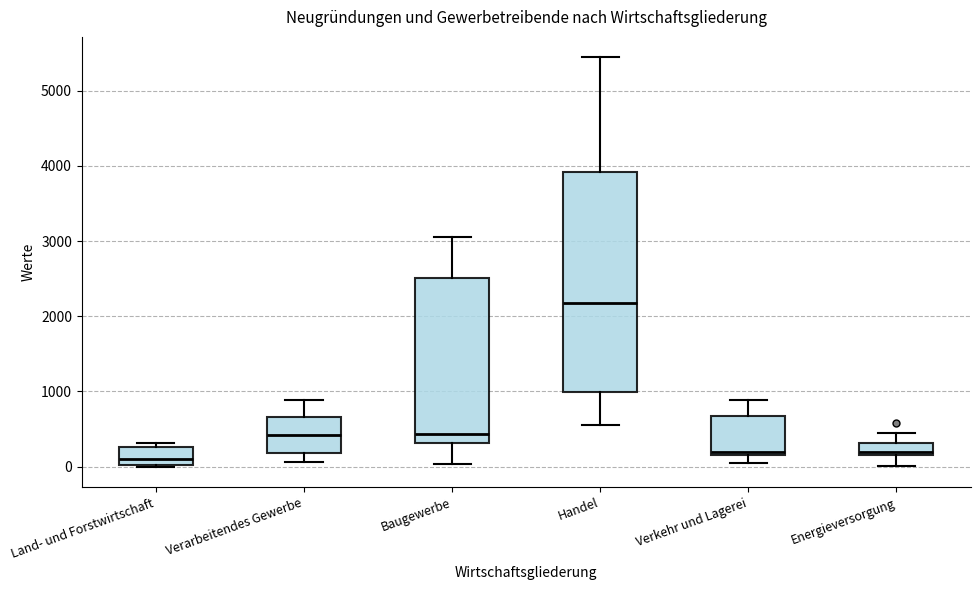

Where is the lower edge of the box for Baugewerbe on the y-axis? The values are not printed on the chart, so give them approximately, as read against the axis.

300